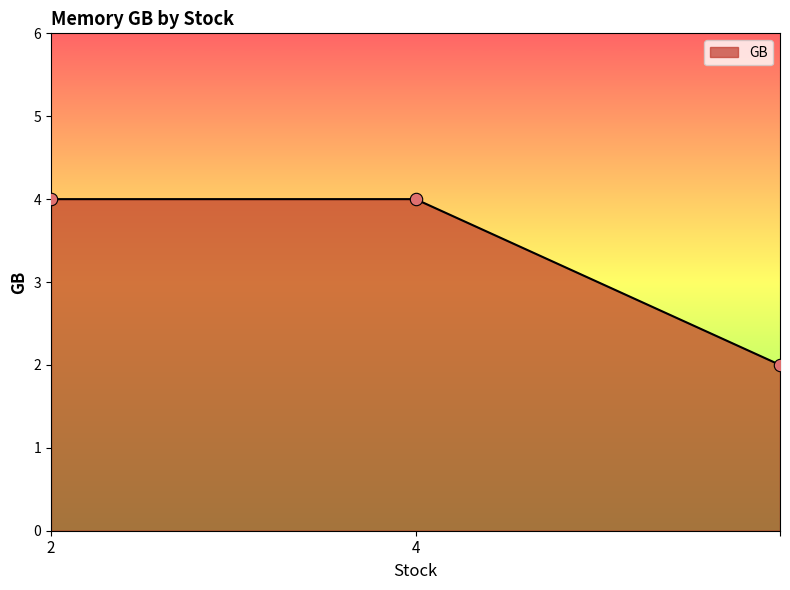

What is the greatest value displayed?

4